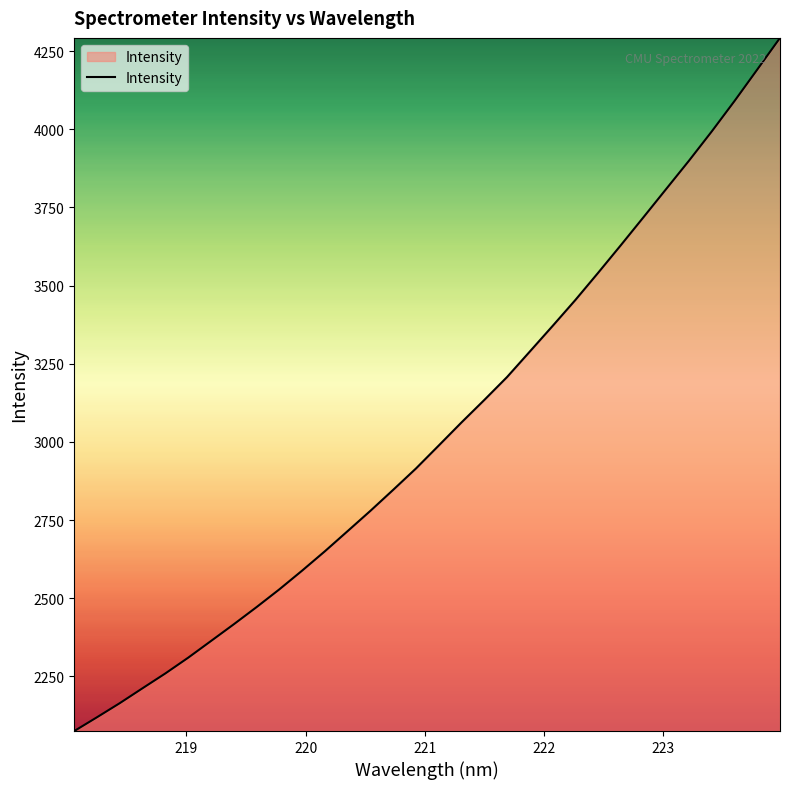

What is the difference between the maximum and minimum values?

2217.3